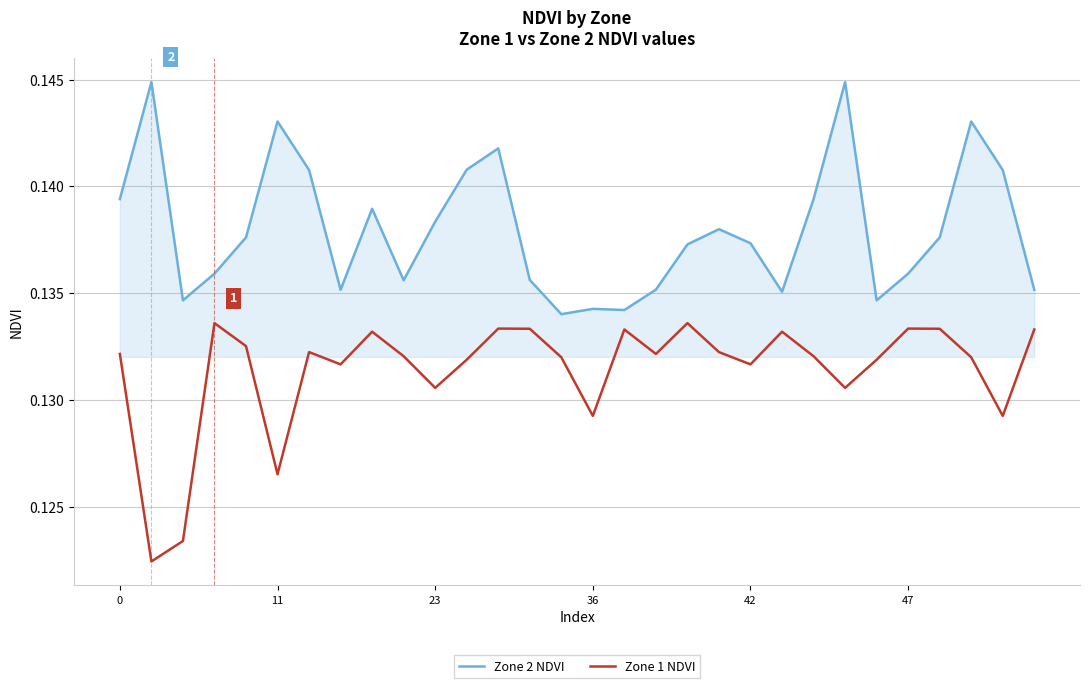

Rank the series by their average value, from lowest to highest.

Zone 1 NDVI, Zone 2 NDVI